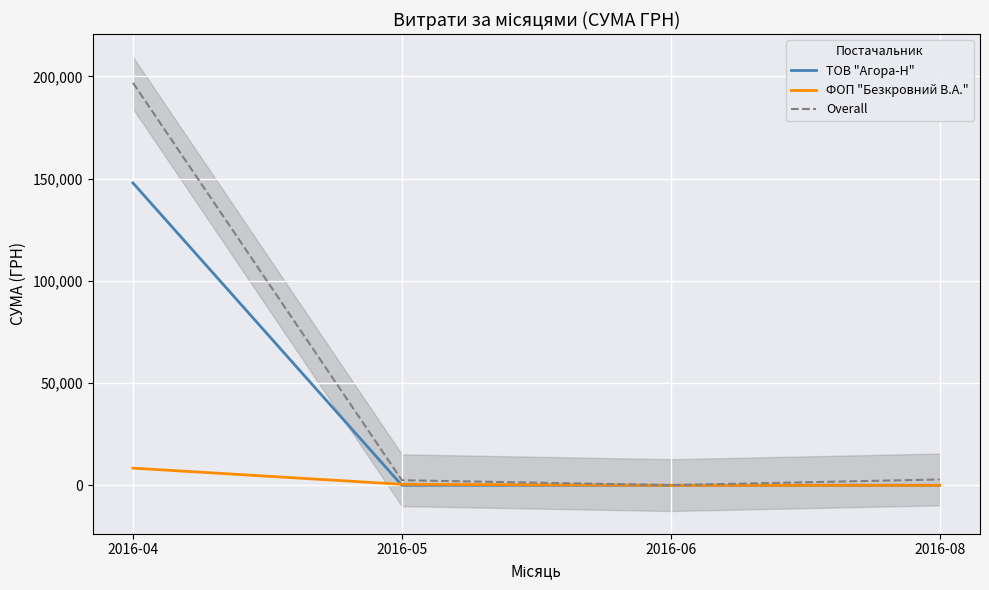

What is the average value of the ТОВ "Агора-Н" series?

36970.6